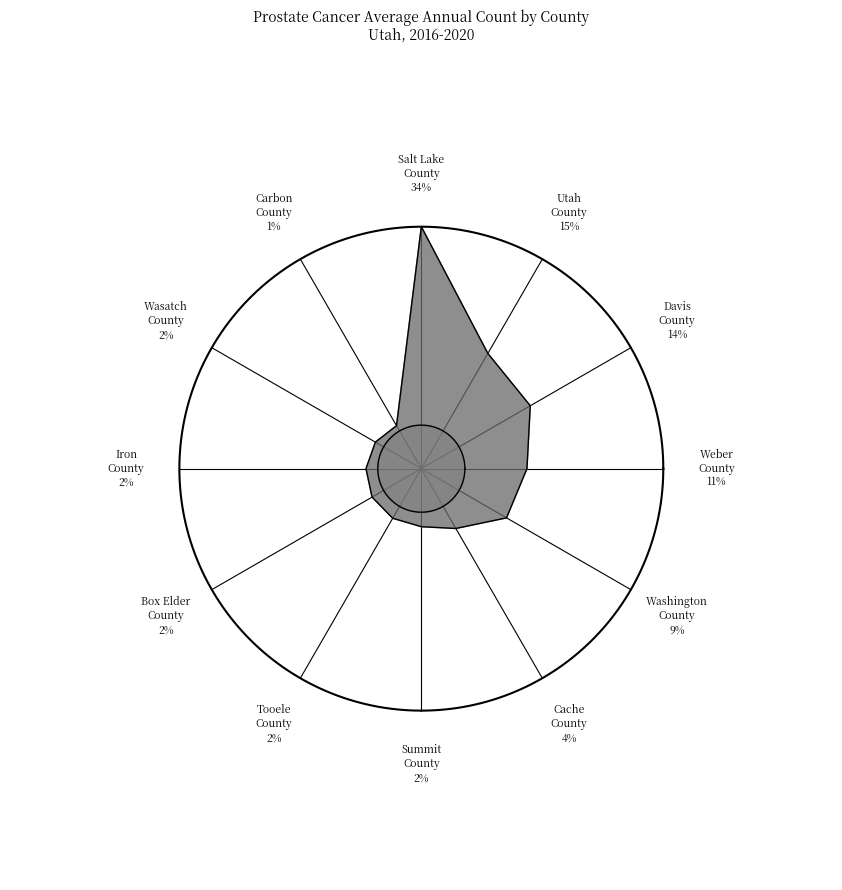

To the nearest percent, what percentage of the pie is Davis County?

14%